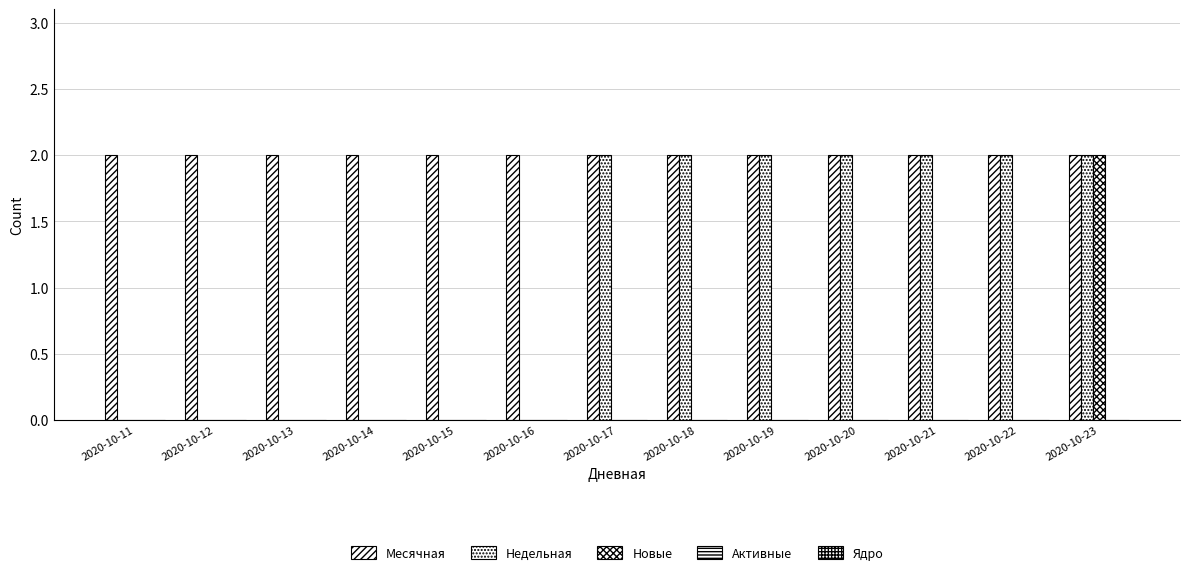

The Недельная series shows 0 at 2020-10-11. True or false?

True